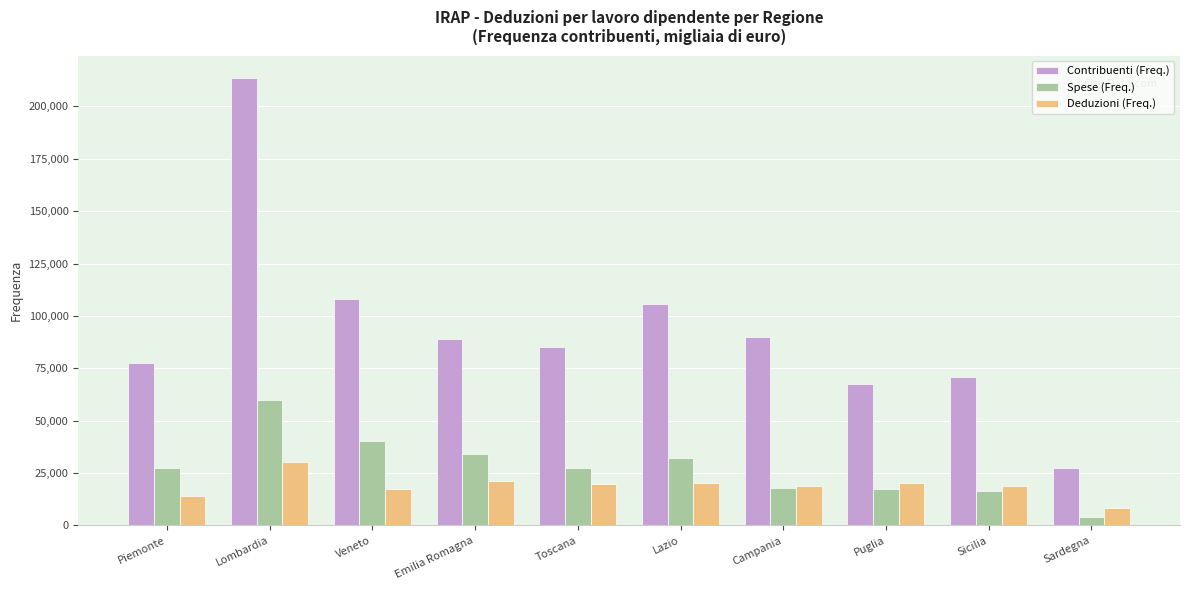

Are the bars grouped side by side (vs. stacked)?

Yes